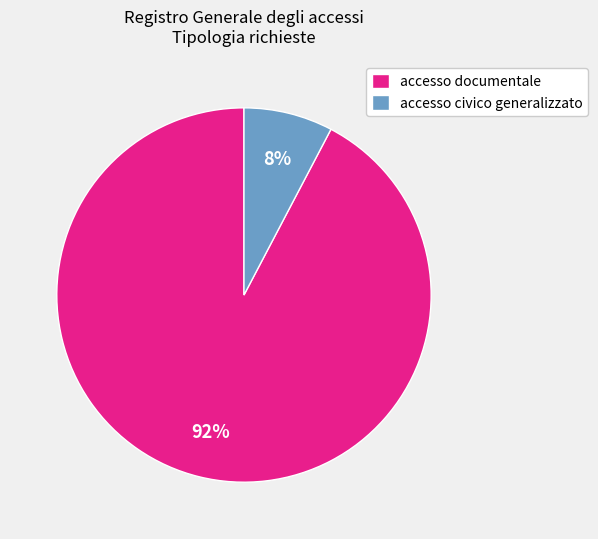

Between accesso documentale and accesso civico generalizzato, which is larger?

accesso documentale